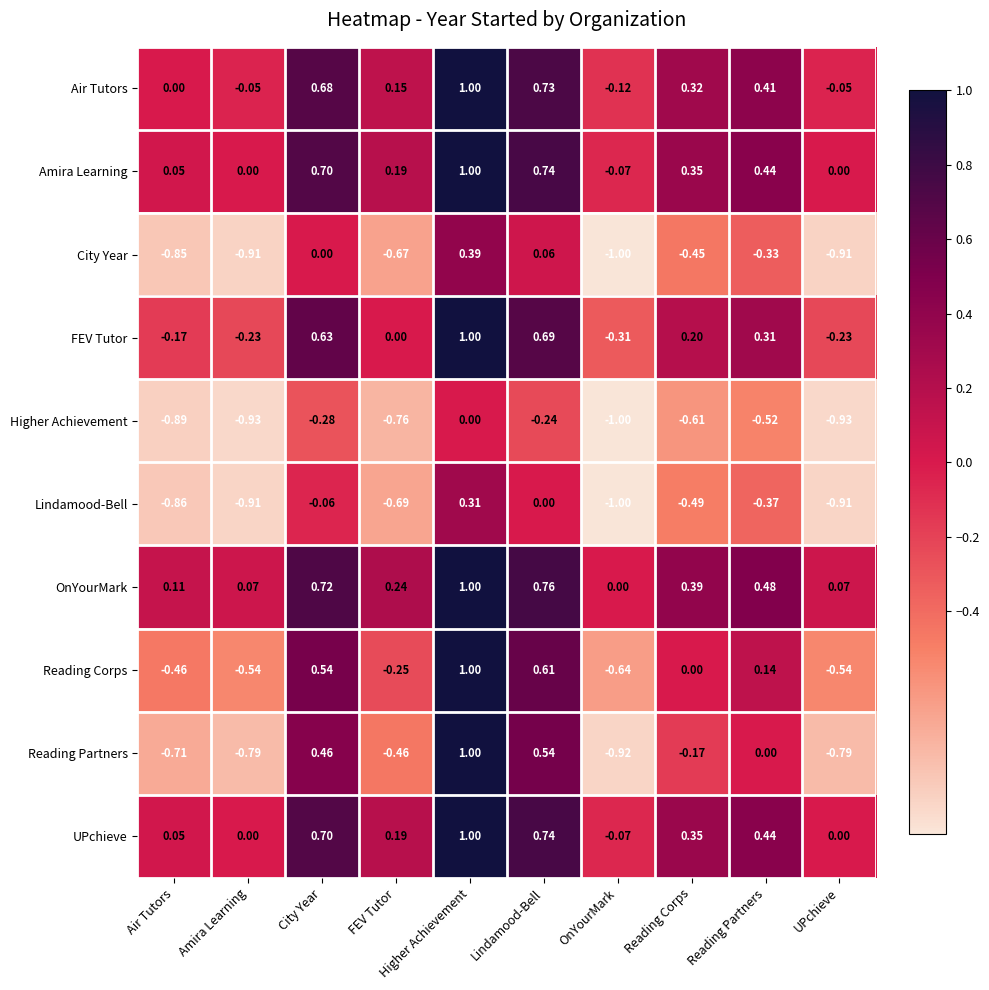

Is the value of City Year at Amira Learning greater than the value of Amira Learning at UPchieve?

No